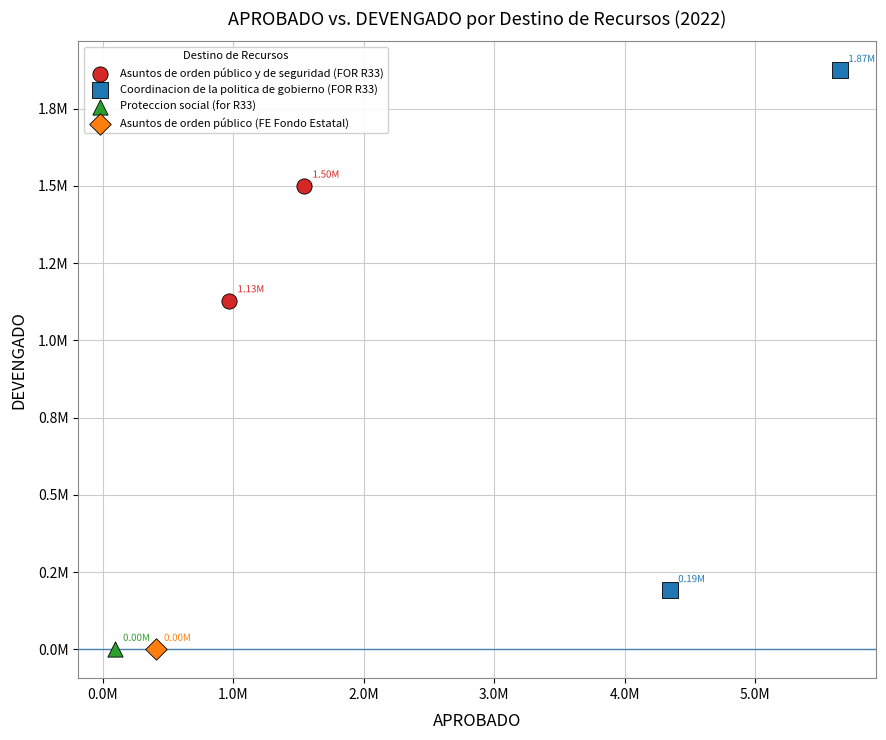

What are all the series names shown in the legend?

Asuntos de orden público y de seguridad (FOR R33), Coordinacion de la politica de gobierno (FOR R33), Proteccion social (for R33), Asuntos de orden público (FE Fondo Estatal)